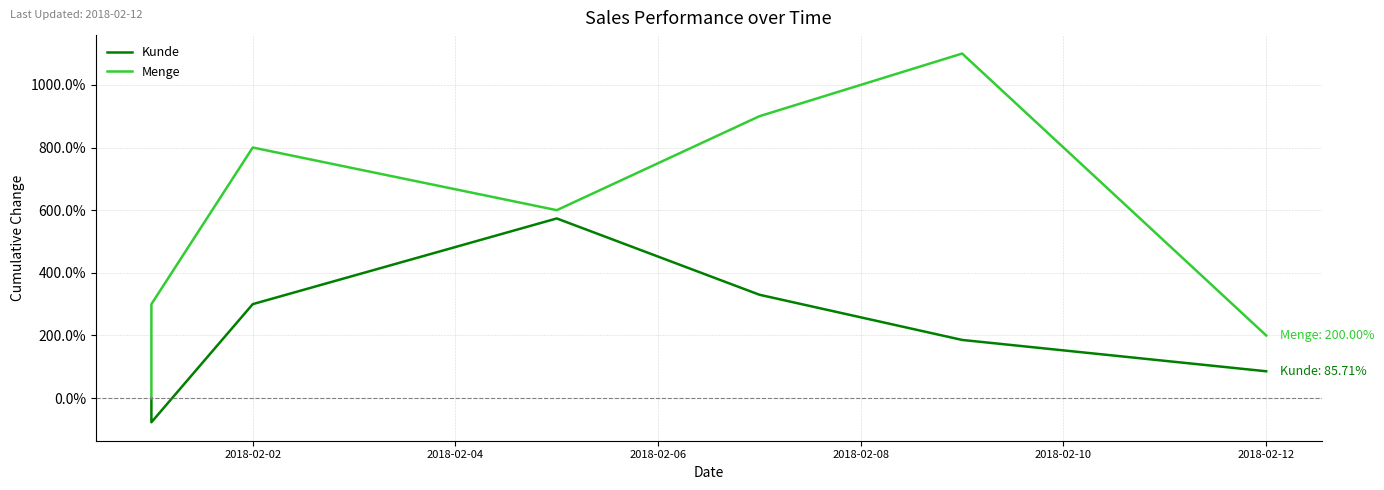

True or false: Kunde and Menge cross at least once.

False